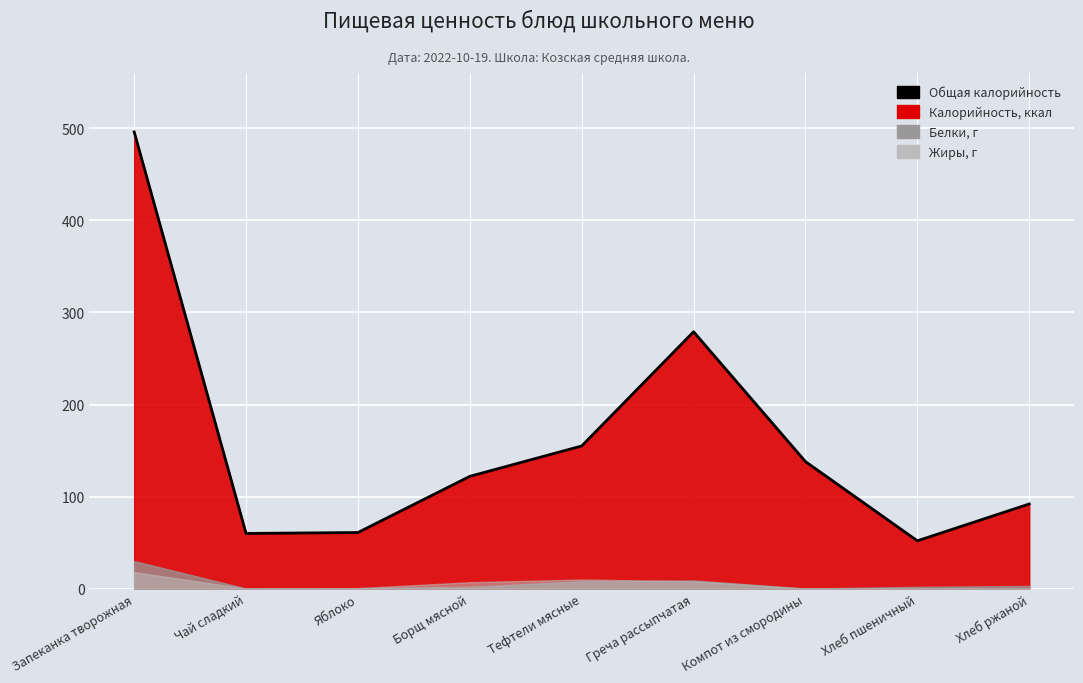

Reading right to left, list all the values displayed in this chart.

Хлеб ржаной=92	Хлеб пшеничный=52	Компот из смородины=138	Греча рассыпчатая=279	Тефтели мясные=155	Борщ мясной=122	Яблоко=61	Чай сладкий=60	Запеканка творожная=496